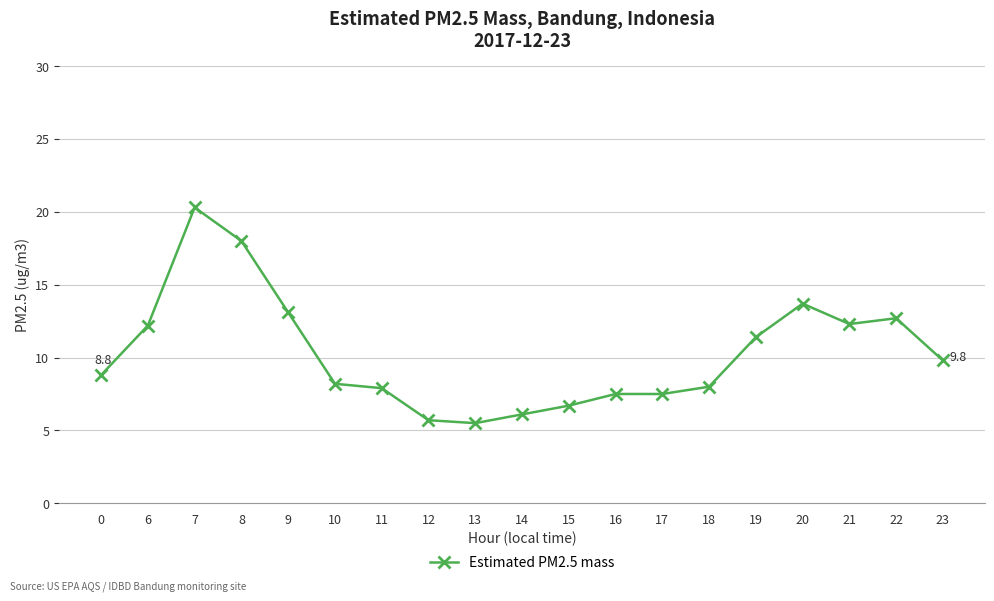

Approximately how many times larger is the value at 9 compared to 12?

2.3